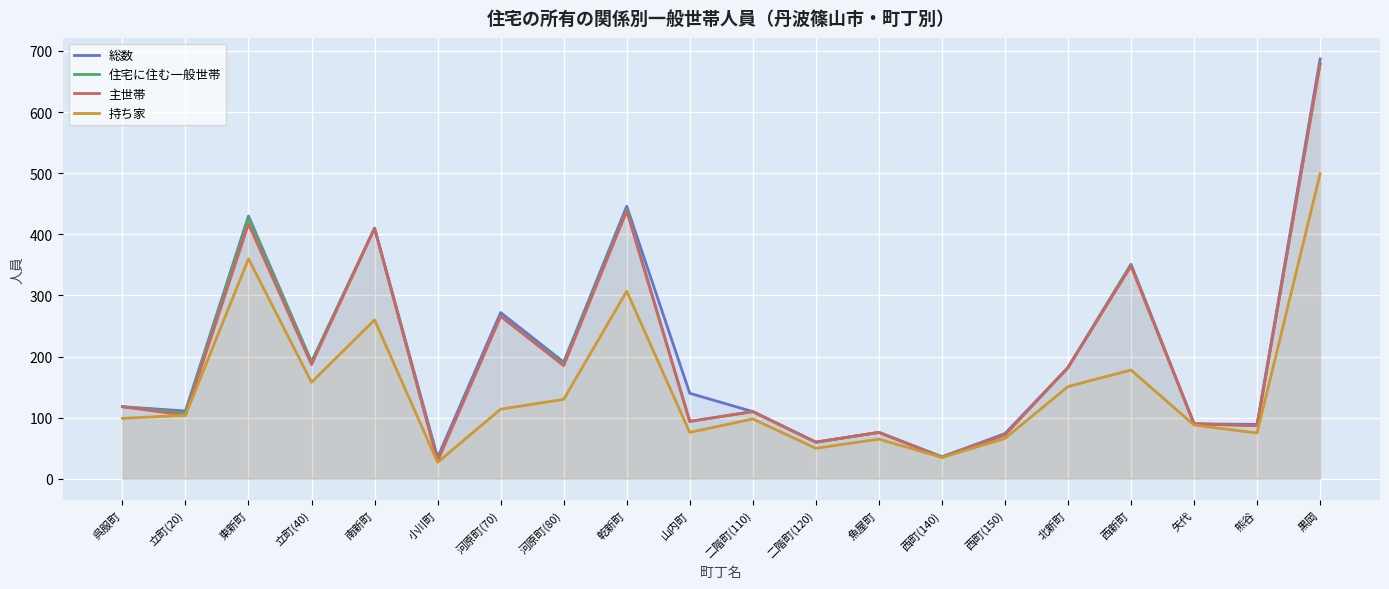

What position from the right is 西町(140)?

7